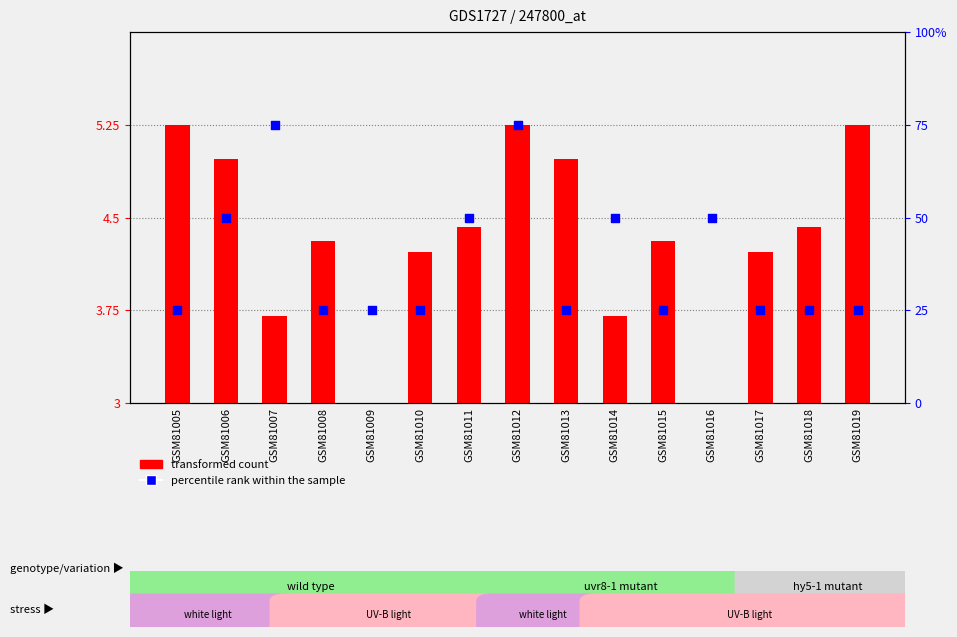

At how many categories does at least one series exceed 29?

6